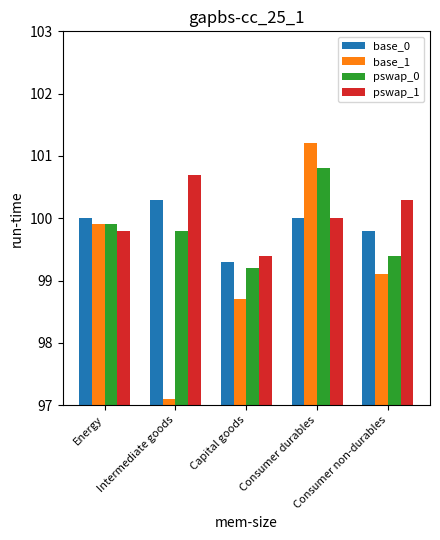

Between Intermediate goods and Capital goods, which series saw the biggest shift?

base_1